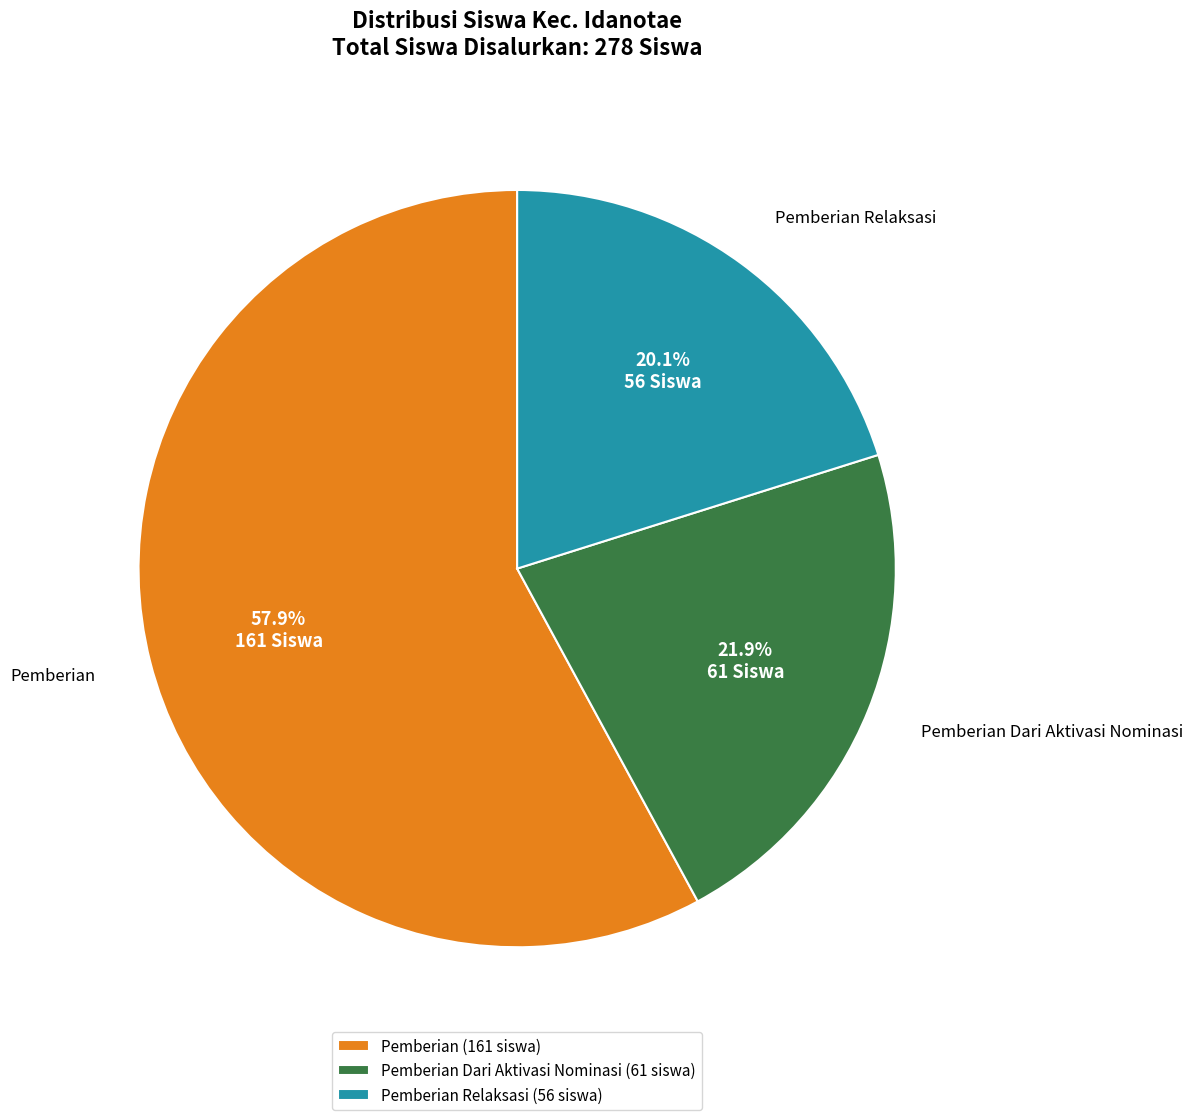

To the nearest percent, what is the average slice percentage?

33%